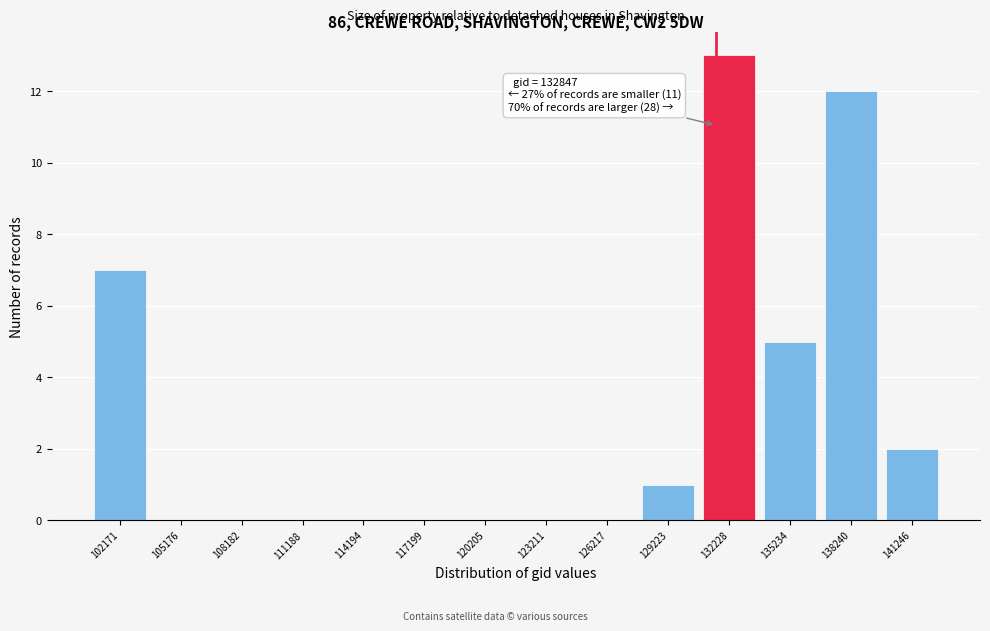

Reading right to left, transcribe all the data shown in this chart.

141246=2	138240=12	135234=5	132228=13	129223=1	126217=0	123211=0	120205=0	117199=0	114194=0	111188=0	108182=0	105176=0	102171=7